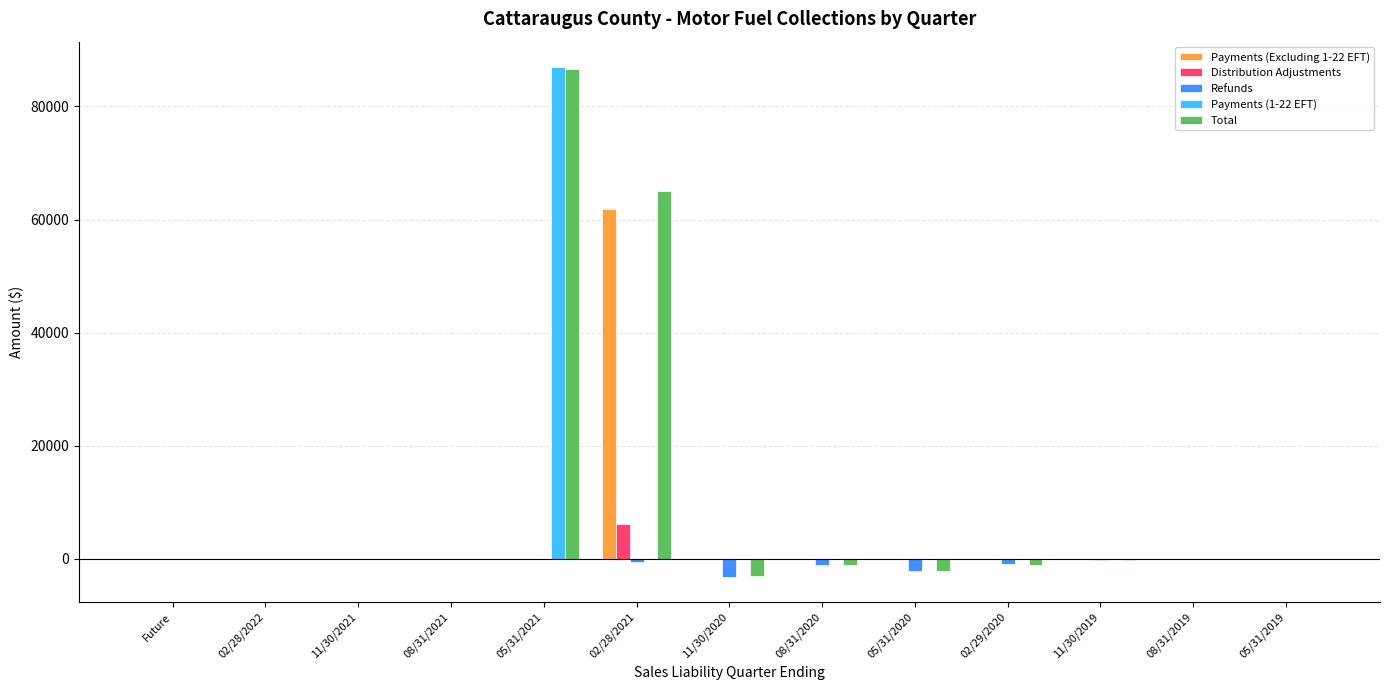

Is it true that Payments (Excluding 1-22 EFT) equals 0.0 at 02/28/2022?

True